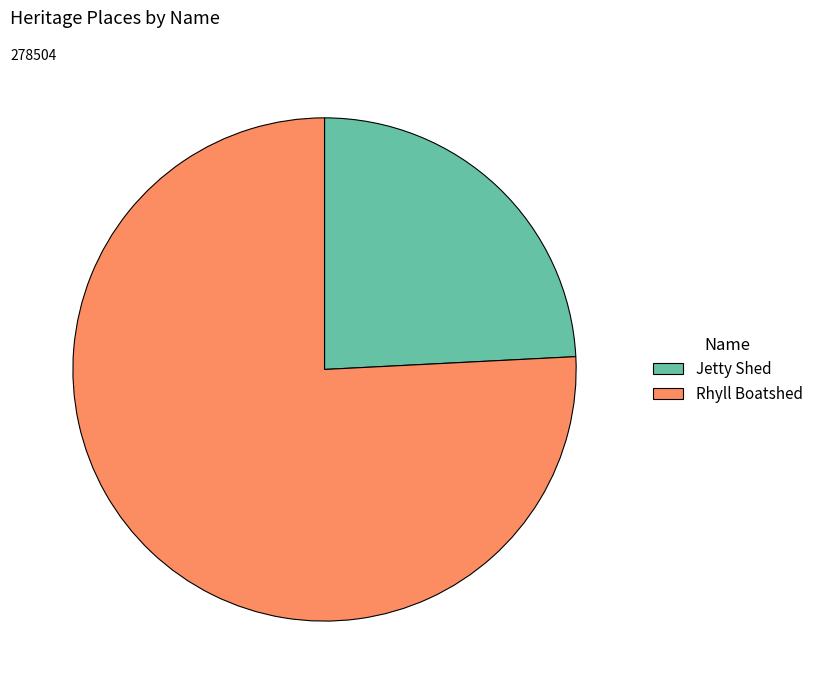

Which slice is the largest?

Rhyll Boatshed